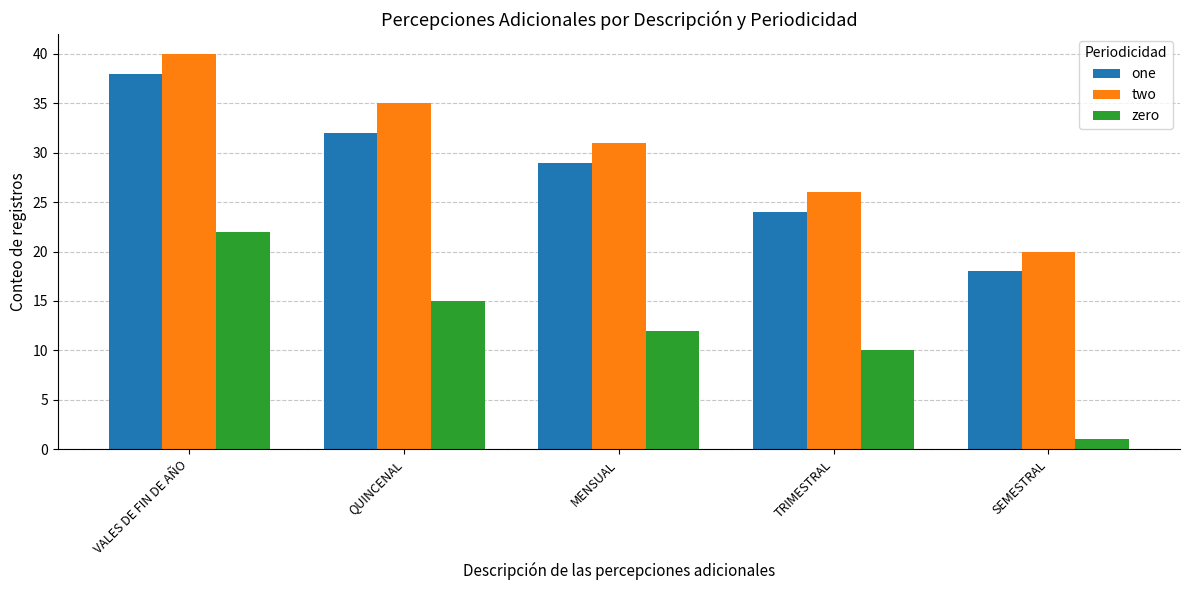

The value of one at VALES DE FIN DE AÑO is 38. True or false?

True